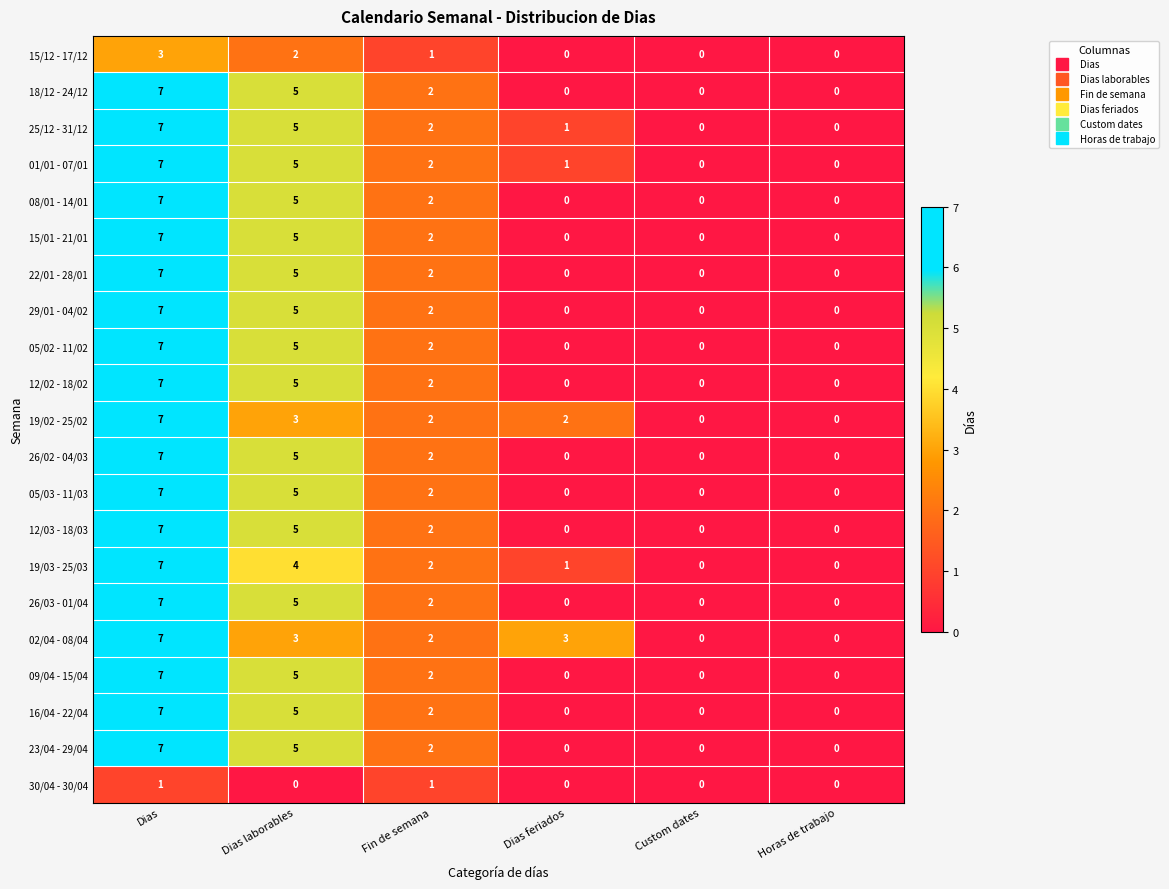

What is the difference between the second highest and second lowest values in the 26/03 - 01/04 series?

5